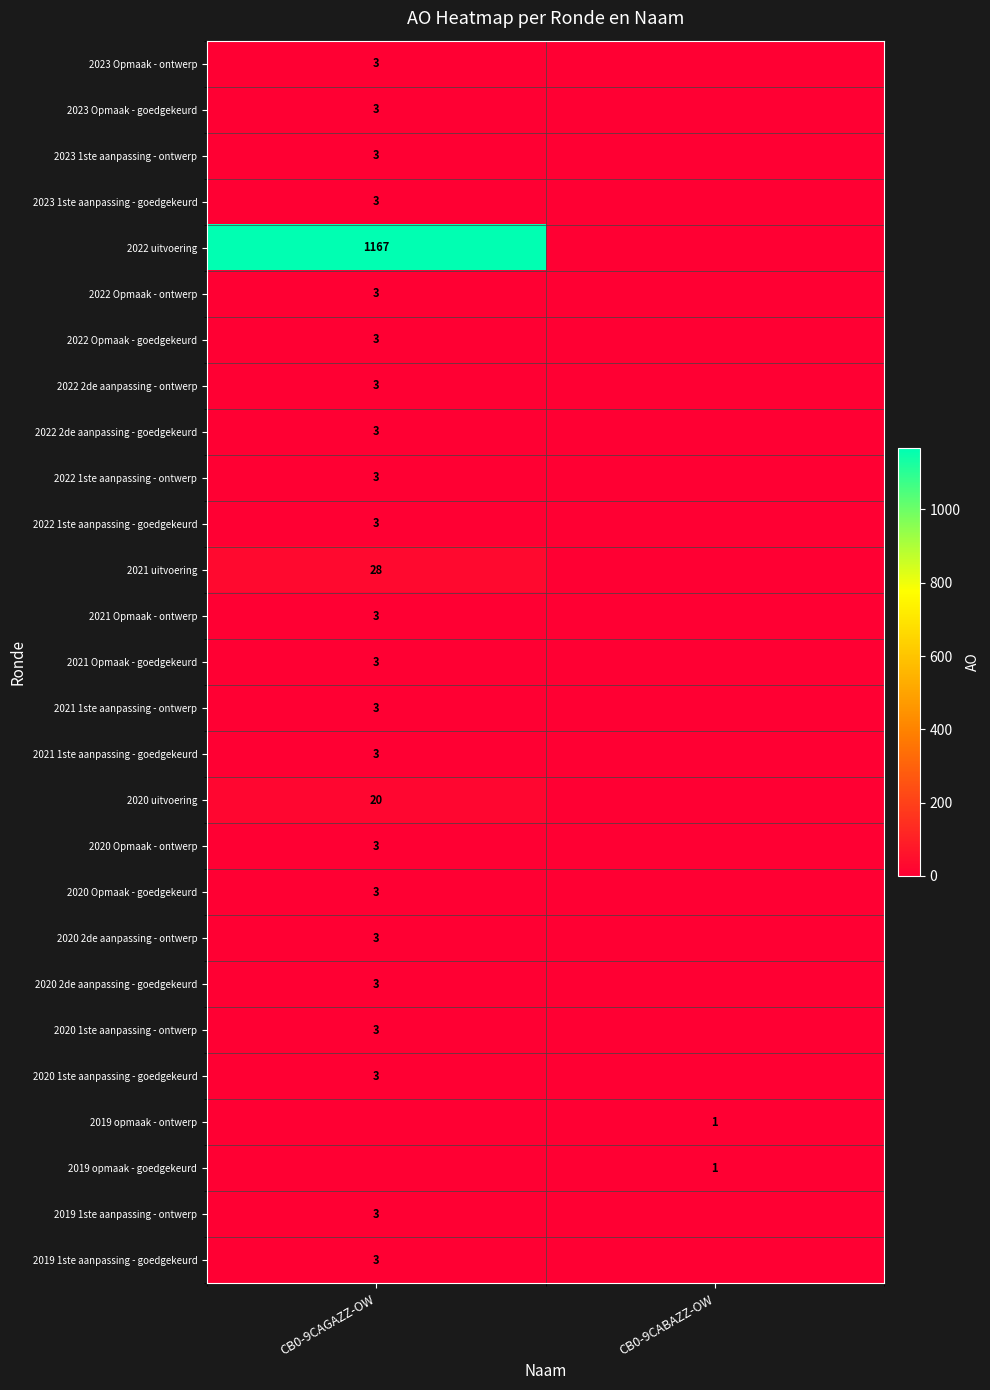

Which has a higher value, CB0-9CAGAZZ-OW or CB0-9CABAZZ-OW?

CB0-9CAGAZZ-OW